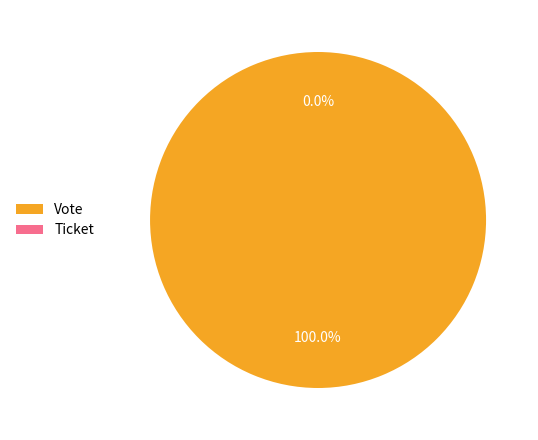

Do Vote and Ticket together represent more than half of the pie?

Yes